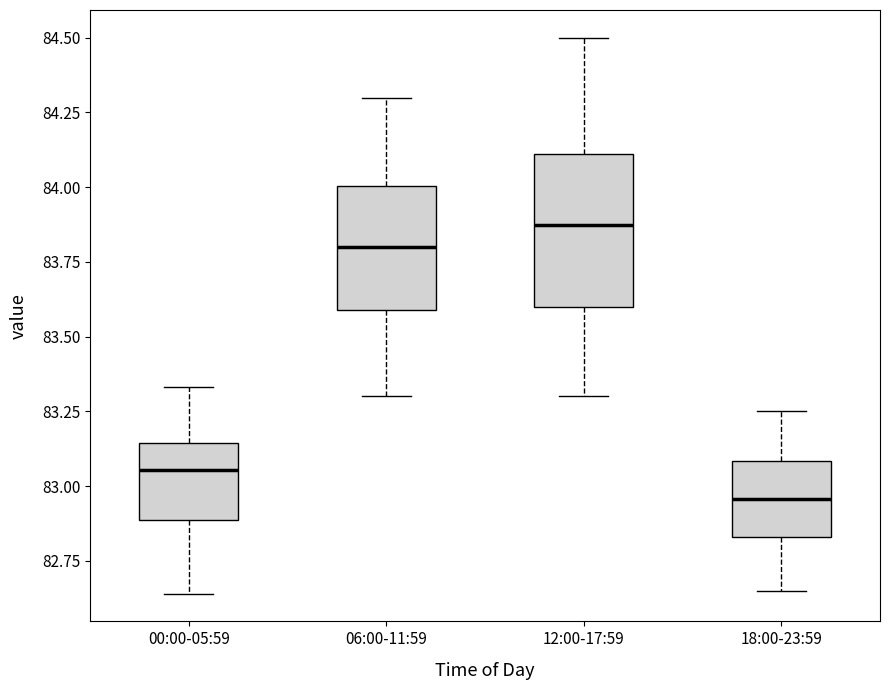

Comparing the boxes themselves (not the whiskers), which one is the tallest?

12:00-17:59